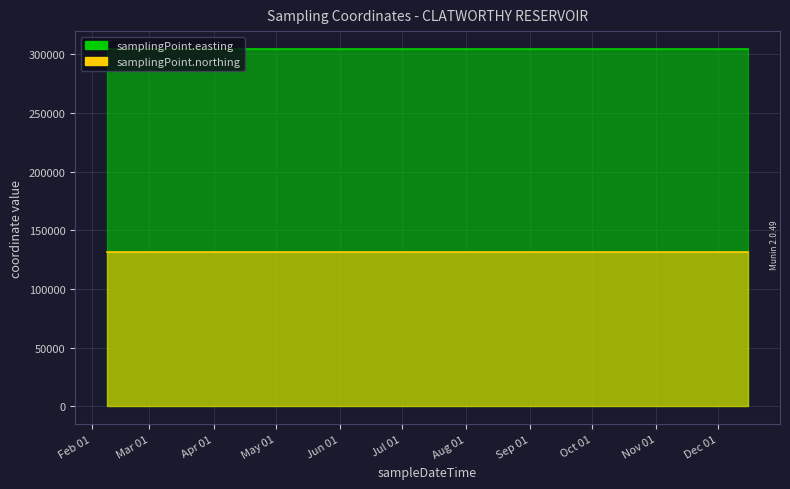

What is the total value across all series at 2017-06-08T12:52:00?

435727